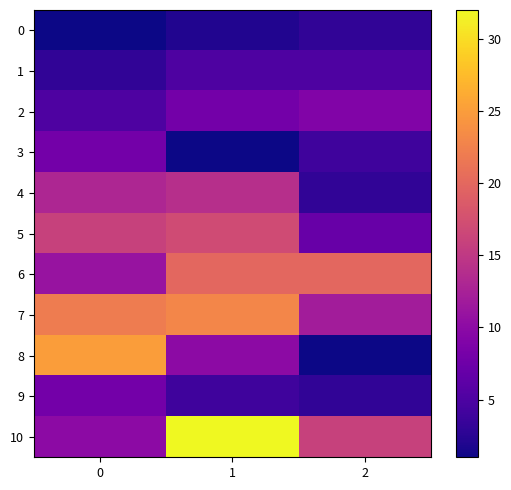

What is the spread (max minus min) of values at 2?

19